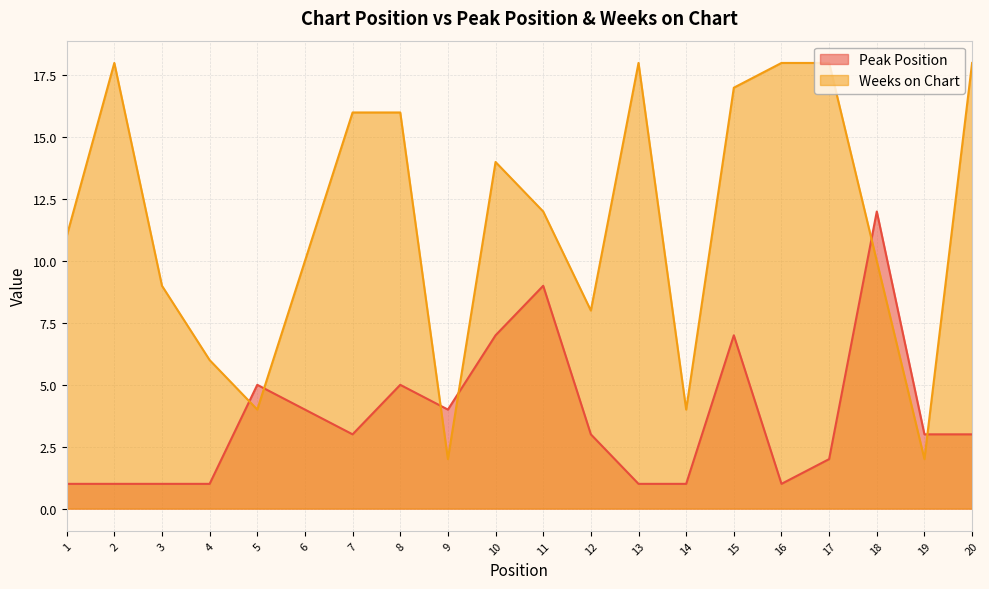

True or false: Peak Position has a value of 6 at 18.

False